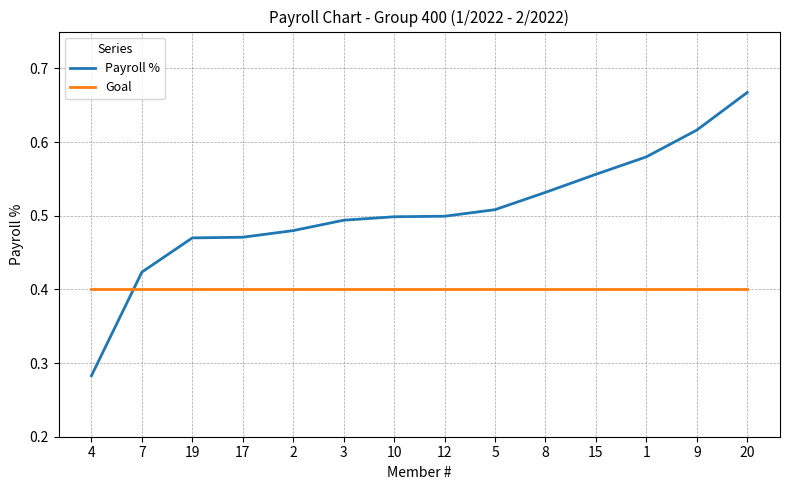

True or false: Goal has a value of 0.4 at 20.

True